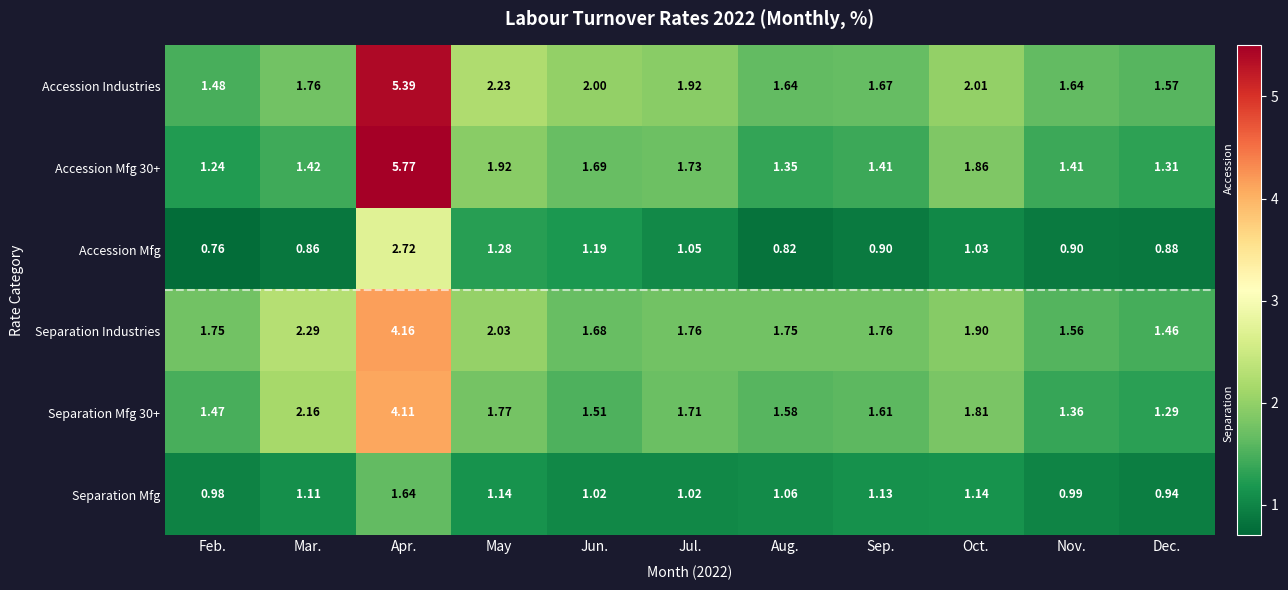

At how many categories does at least one series exceed 3?

1